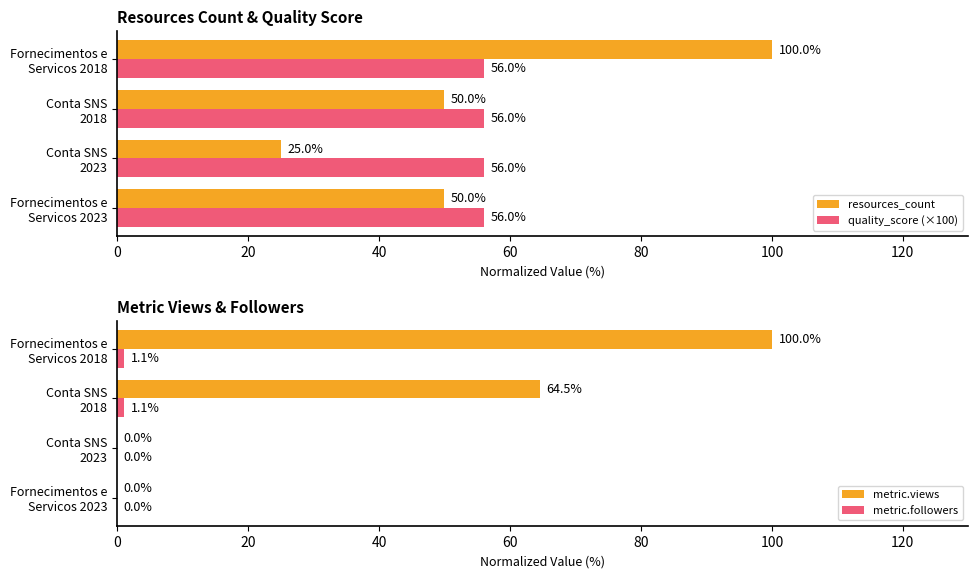

Count the resources_count values in the range 50 to 100.

3